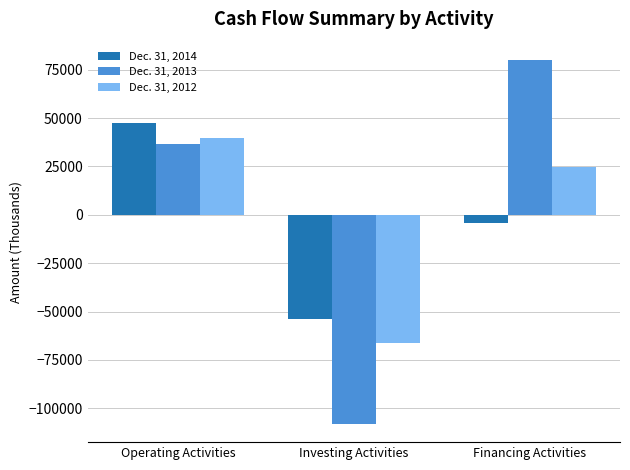

List the series in order of their overall mean, lowest first.

Dec. 31, 2014, Dec. 31, 2012, Dec. 31, 2013